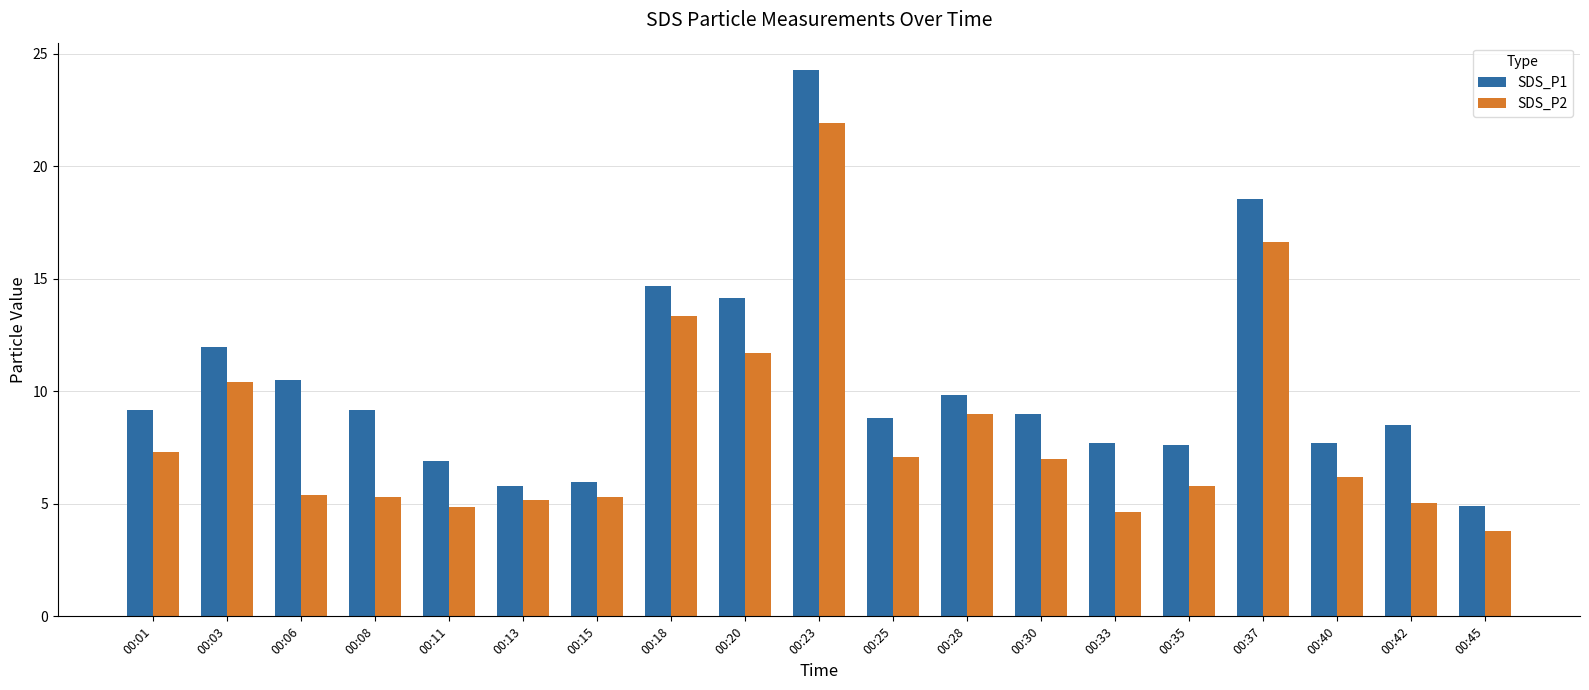

How many data points in SDS_P1 are above 8?

12